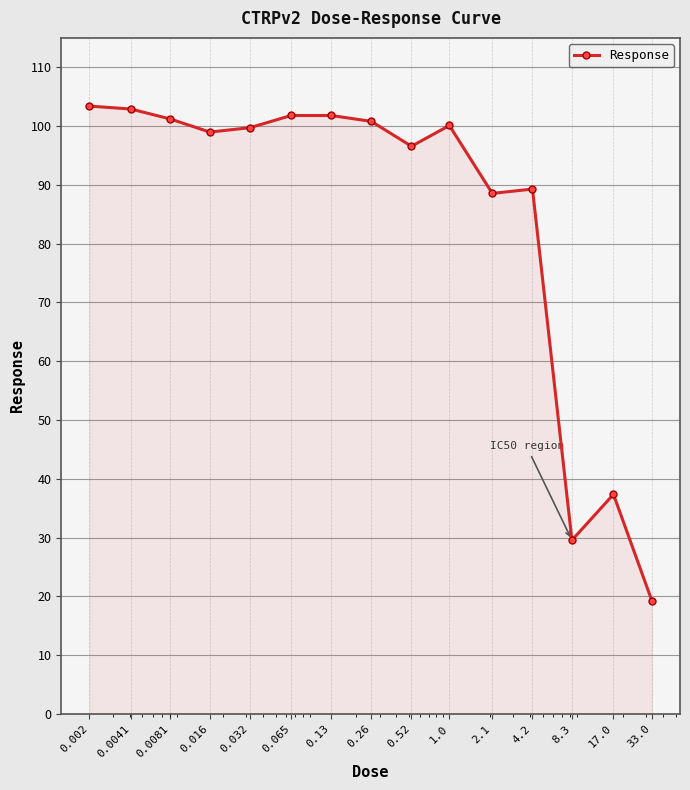

What is the maximum value shown in the chart?

103.4